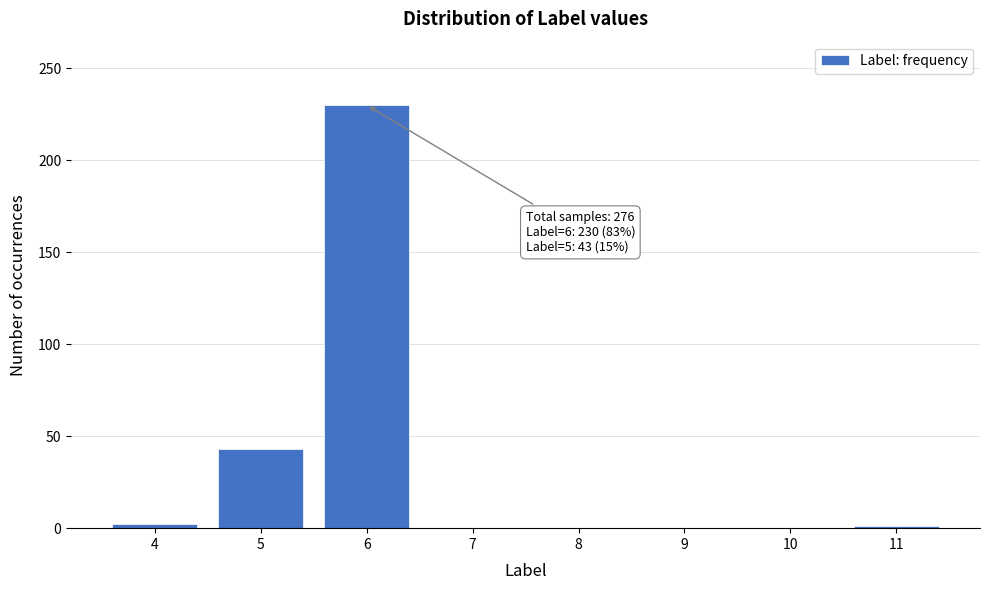

Over which range of the x-axis is the bar tallest?

5.5 to 6.5